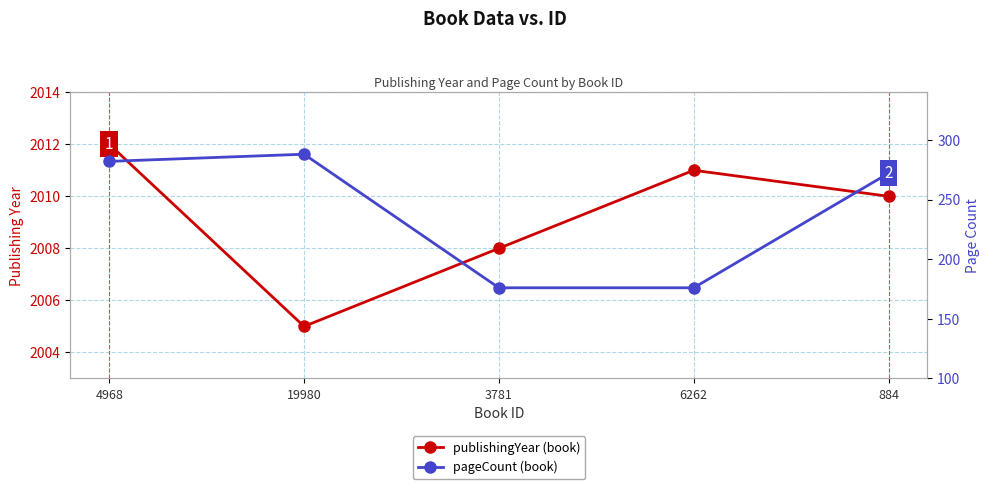

Which category has the lowest value in the pageCount series?

3781